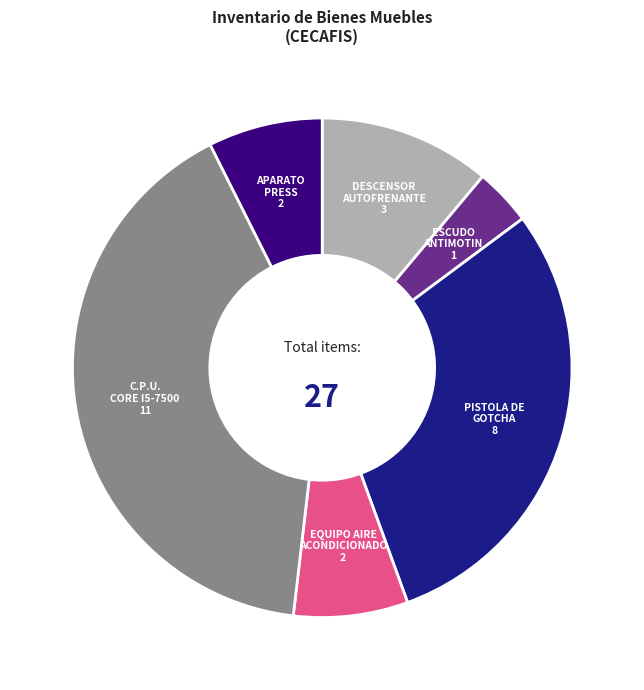

Is there any slice that represents more than half of the pie?

No